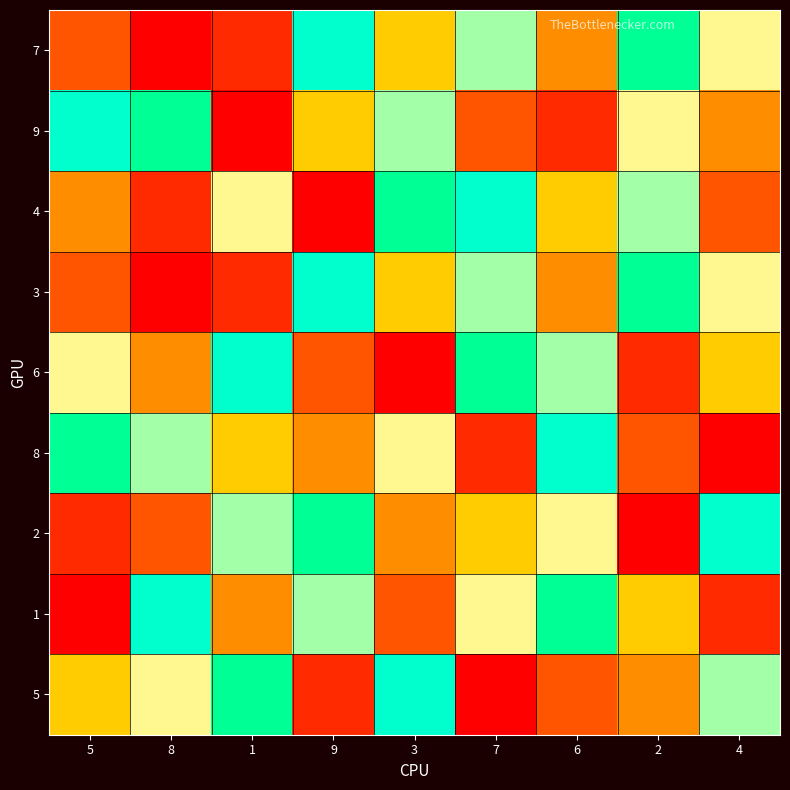

Reading left to right, extract all data points from this chart.

7: 5=3	8=1	1=2	9=9	3=5	7=7	6=4	2=8	4=6
9: 5=9	8=8	1=1	9=5	3=7	7=3	6=2	2=6	4=4
4: 5=4	8=2	1=6	9=1	3=8	7=9	6=5	2=7	4=3
3: 5=3	8=1	1=2	9=9	3=5	7=7	6=4	2=8	4=6
6: 5=6	8=4	1=9	9=3	3=1	7=8	6=7	2=2	4=5
8: 5=8	8=7	1=5	9=4	3=6	7=2	6=9	2=3	4=1
2: 5=2	8=3	1=7	9=8	3=4	7=5	6=6	2=1	4=9
1: 5=1	8=9	1=4	9=7	3=3	7=6	6=8	2=5	4=2
5: 5=5	8=6	1=8	9=2	3=9	7=1	6=3	2=4	4=7